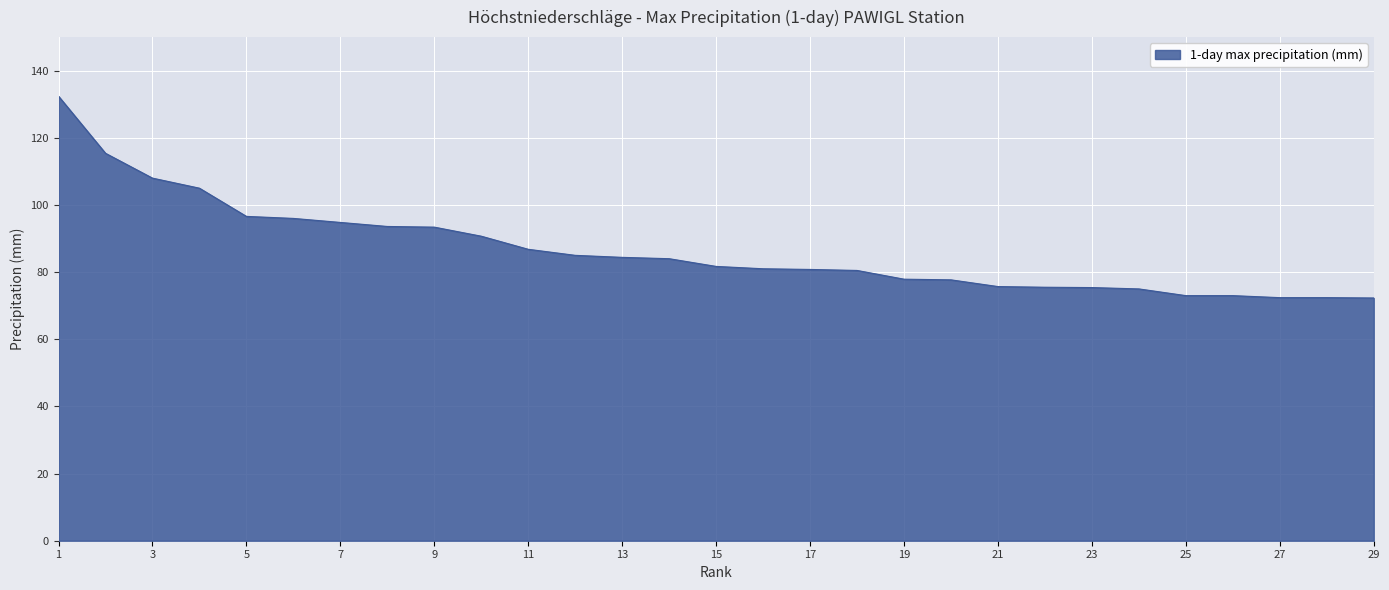

What is the difference between the maximum and minimum values?

60.1